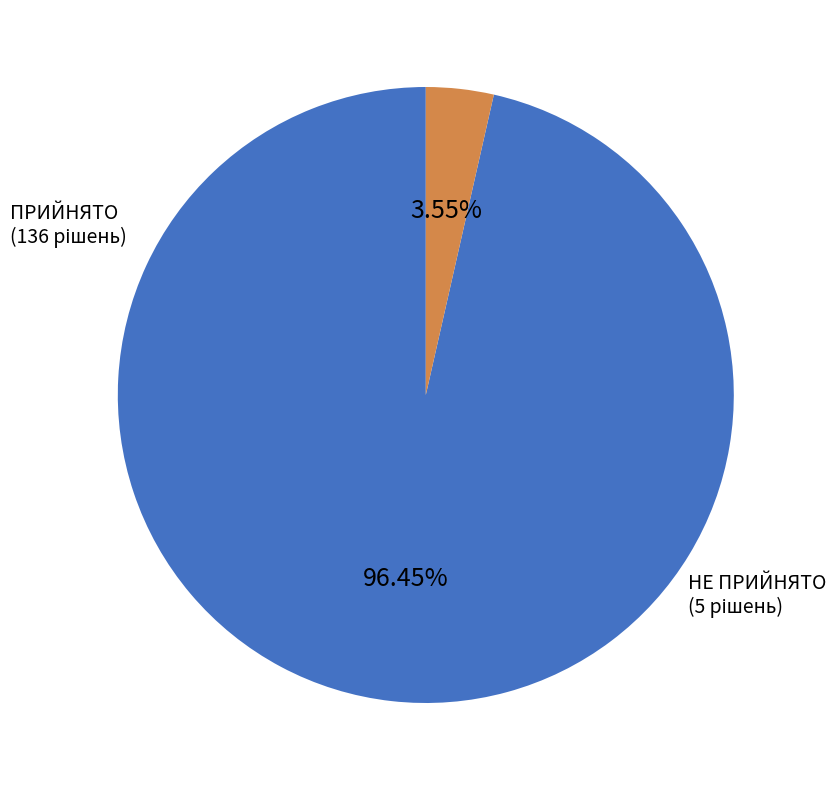

Count the number of slices in the pie.

2